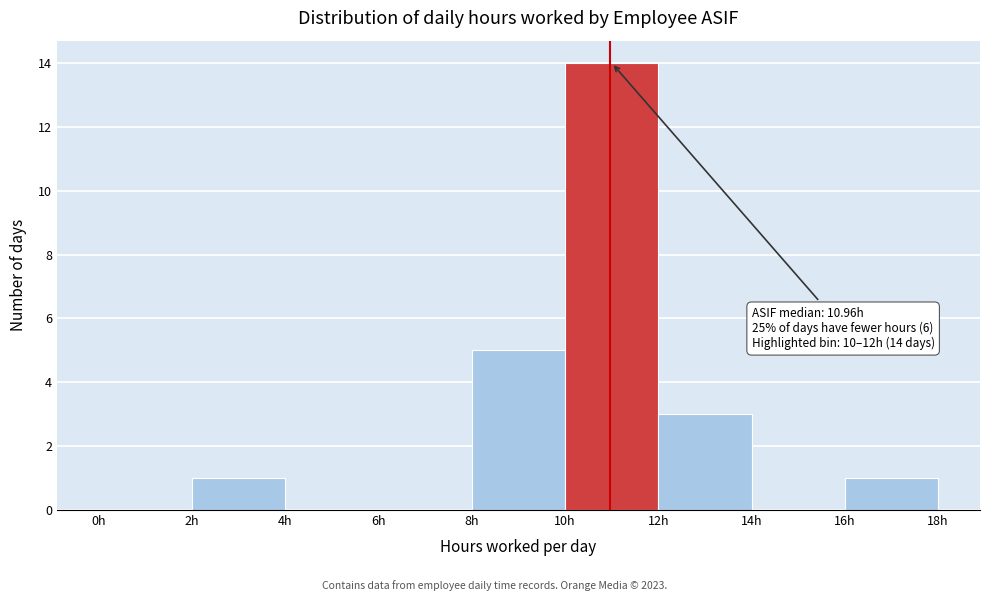

Over which range of the x-axis is the bar tallest?

10 to 12